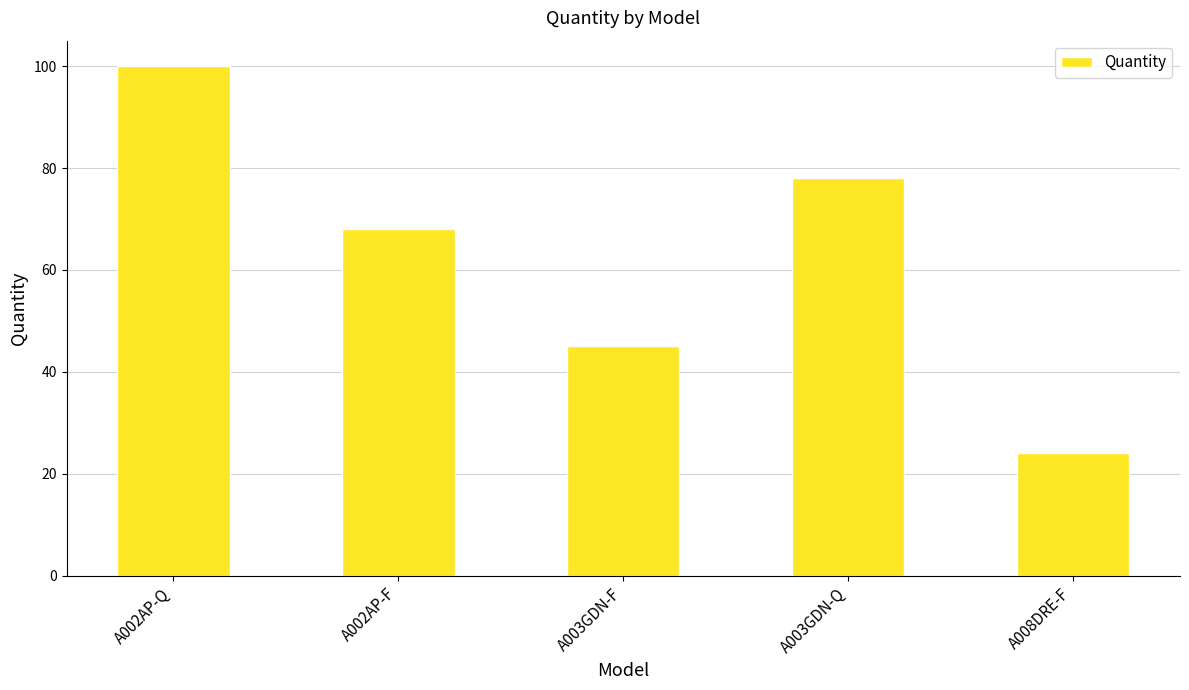

Count the number of data series in this chart.

1